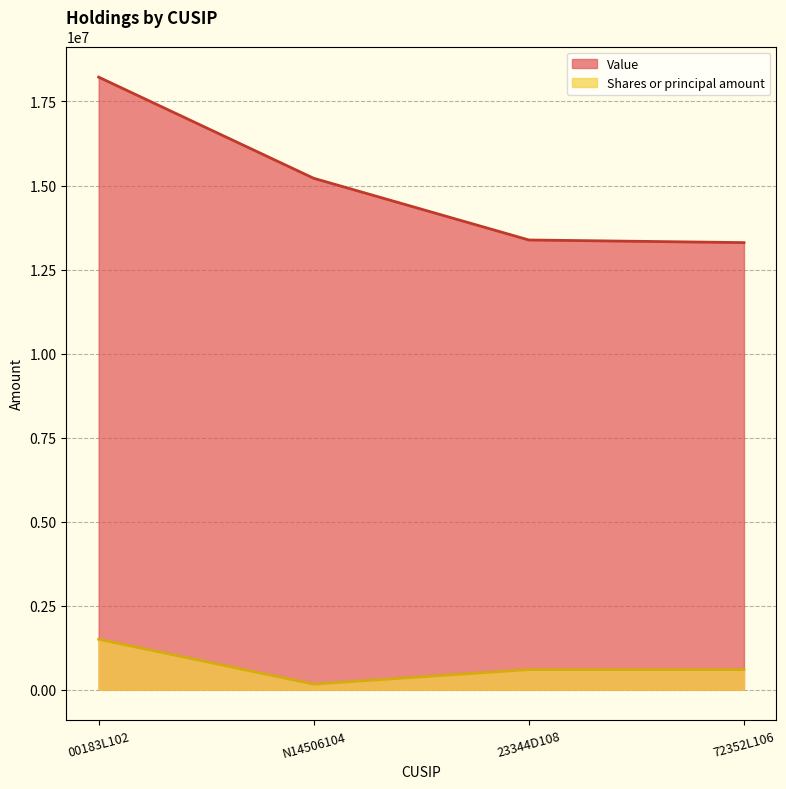

What position from the left is 23344D108?

3